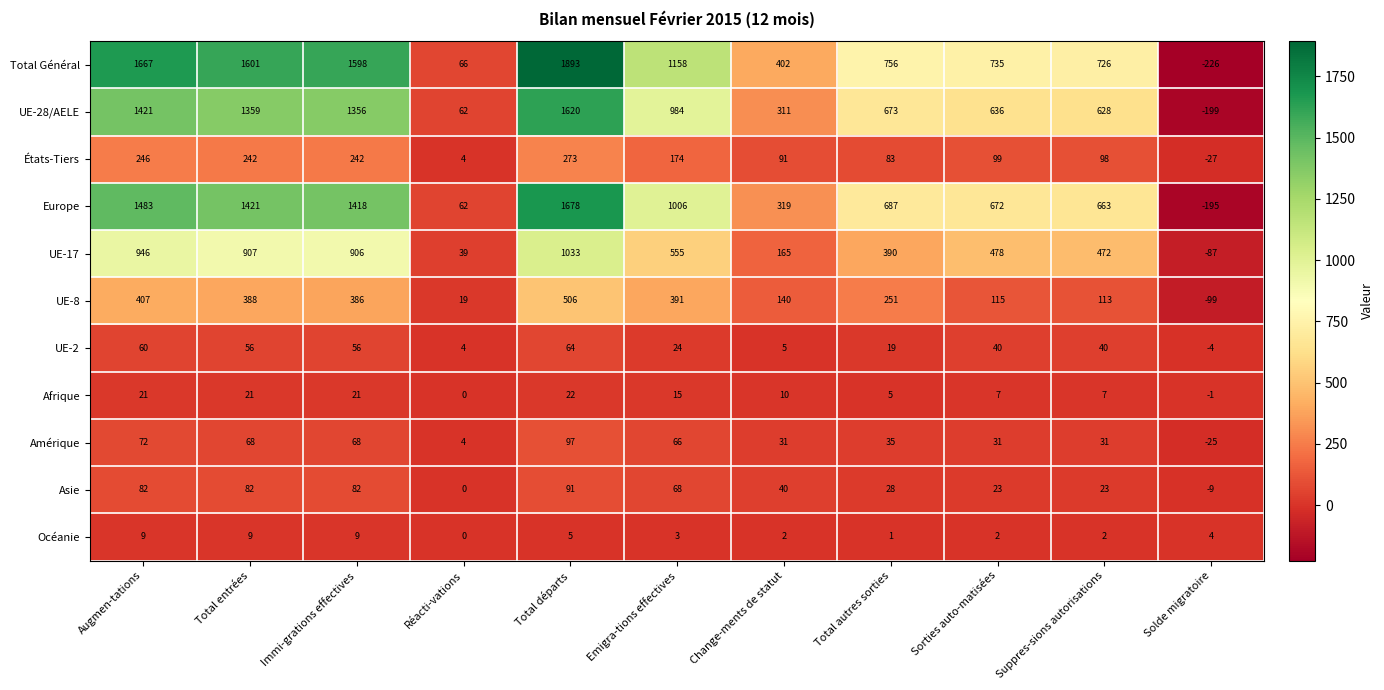

What is the difference between the second highest and second lowest values in the UE-17 series?

907